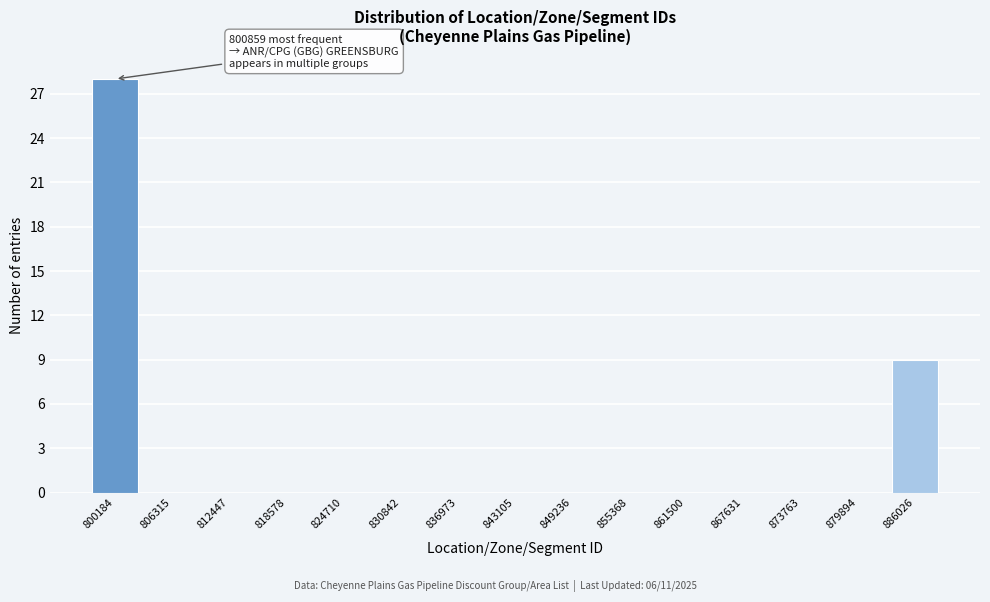

Reading left to right, list all the values displayed in this chart.

800184=28	806315=0	812447=0	818578=0	824710=0	830842=0	836973=0	843105=0	849236=0	855368=0	861500=0	867631=0	873763=0	879894=0	886026=9